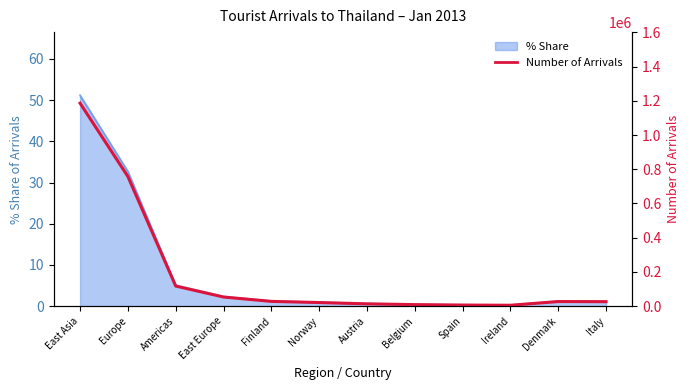

True or false: the data shows 18118 at Denmark.

False